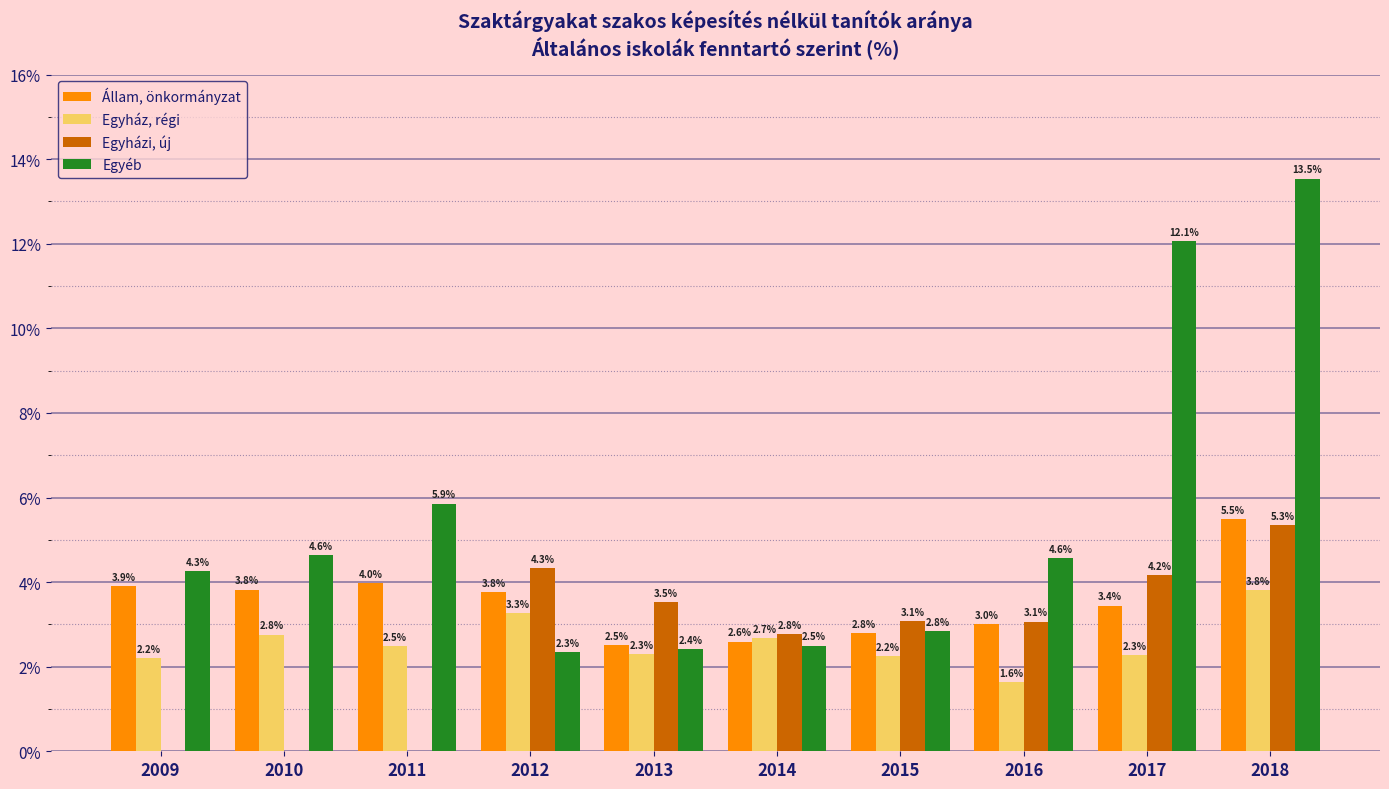

What are all the series names shown in the legend?

Állam, önkormányzat, Egyház, régi, Egyházi, új, Egyéb